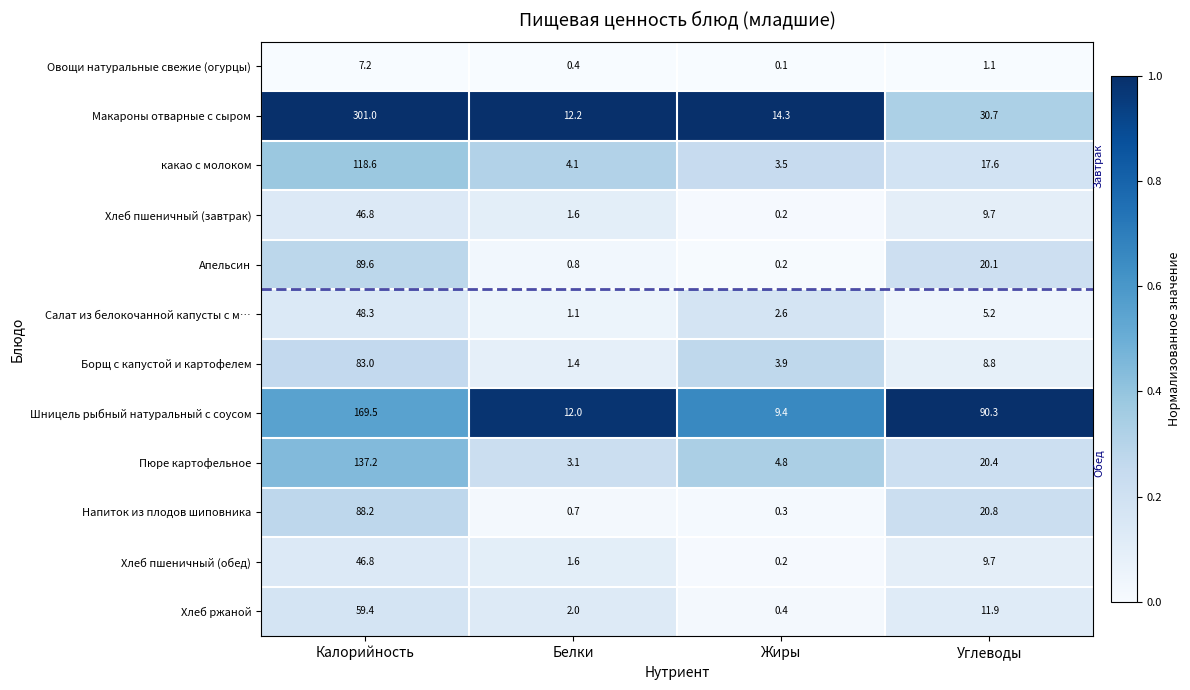

List the labels in order of Макароны отварные с сыром value, largest first.

Калорийность, Углеводы, Жиры, Белки